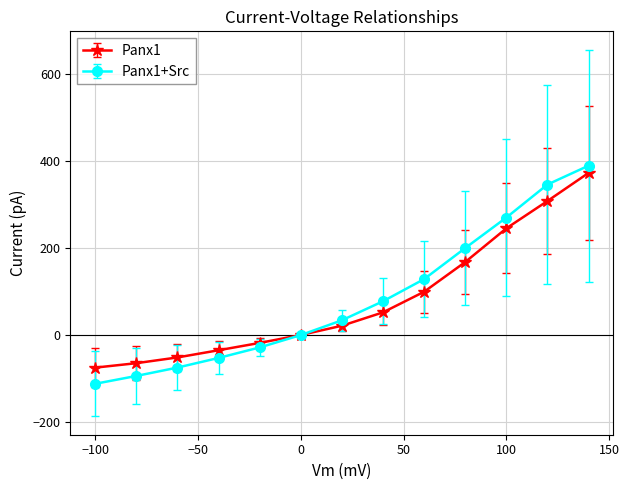

Which series has the largest range (max minus min)?

Panx1+Src